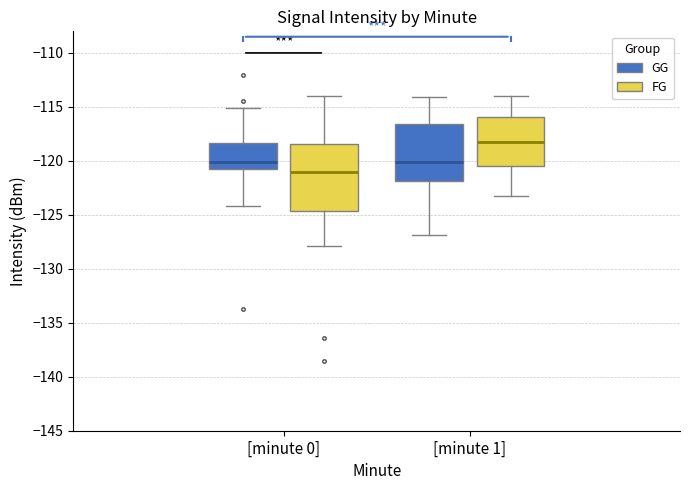

Reading left to right, read every box against the y-axis: the position of its median line, the range the box covers, and the ends of its whiskers. The values are not printed on the chart, so give them approximately, as read against the axis.

[minute 0] (GG): median -120.0, box -120.5 to -118.5, whiskers -124.0 to -115.0
[minute 0] (FG): median -121.0, box -124.5 to -118.5, whiskers -128.0 to -114.0
[minute 1] (GG): median -120.0, box -122.0 to -116.5, whiskers -127.0 to -114.0
[minute 1] (FG): median -118.0, box -120.5 to -116.0, whiskers -123.5 to -114.0